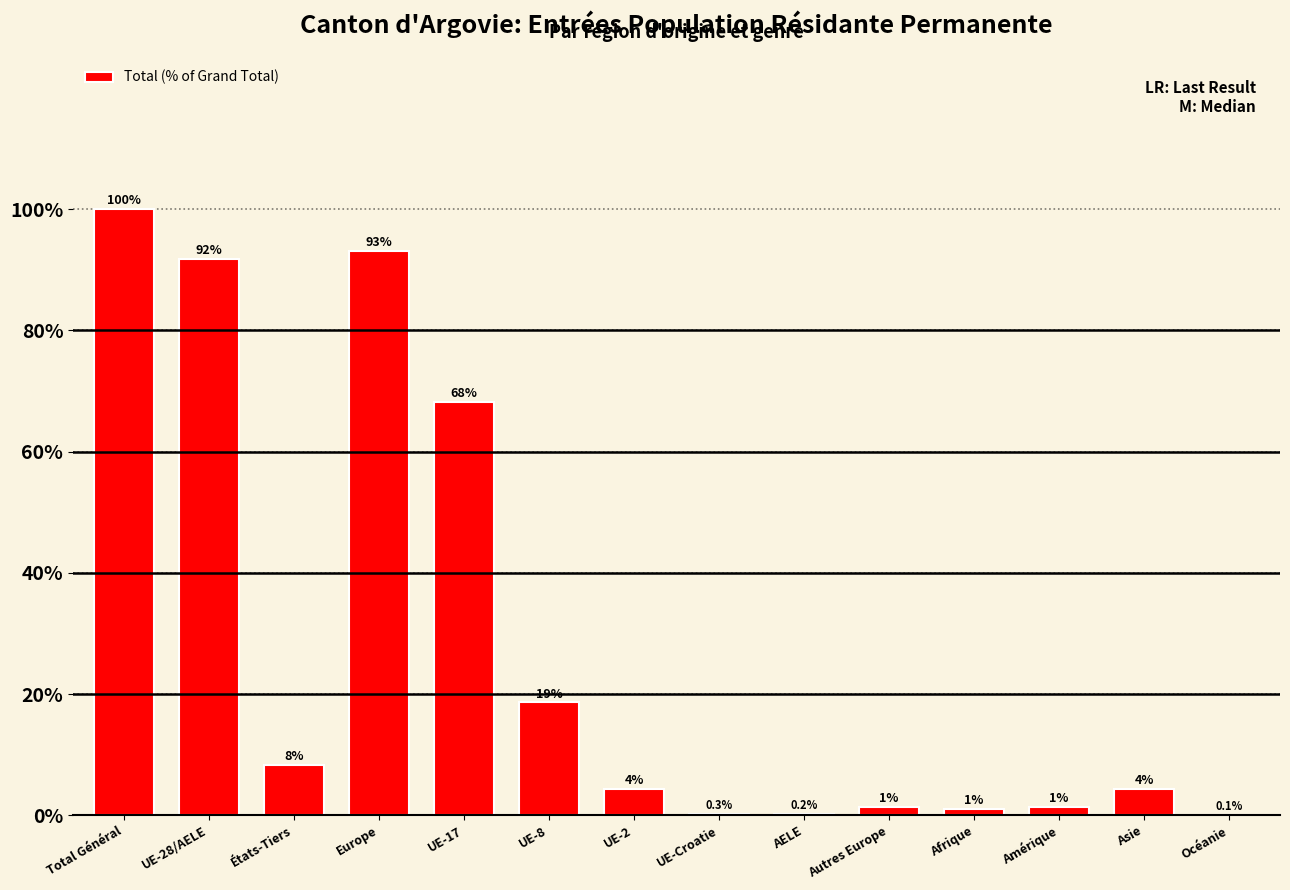

Are the bars horizontal?

No